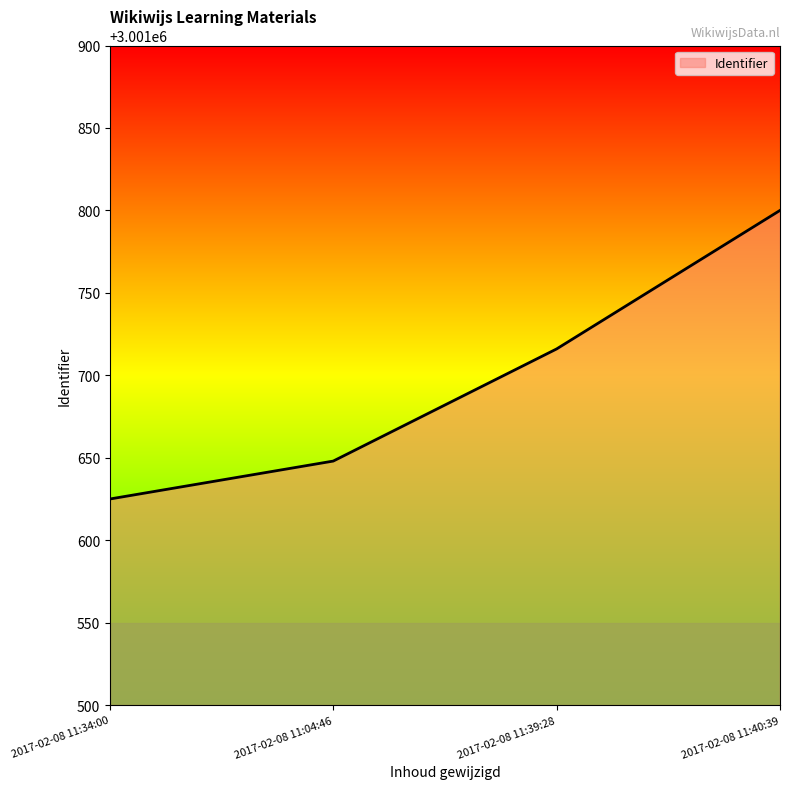

How many categories are shown in the chart?

4